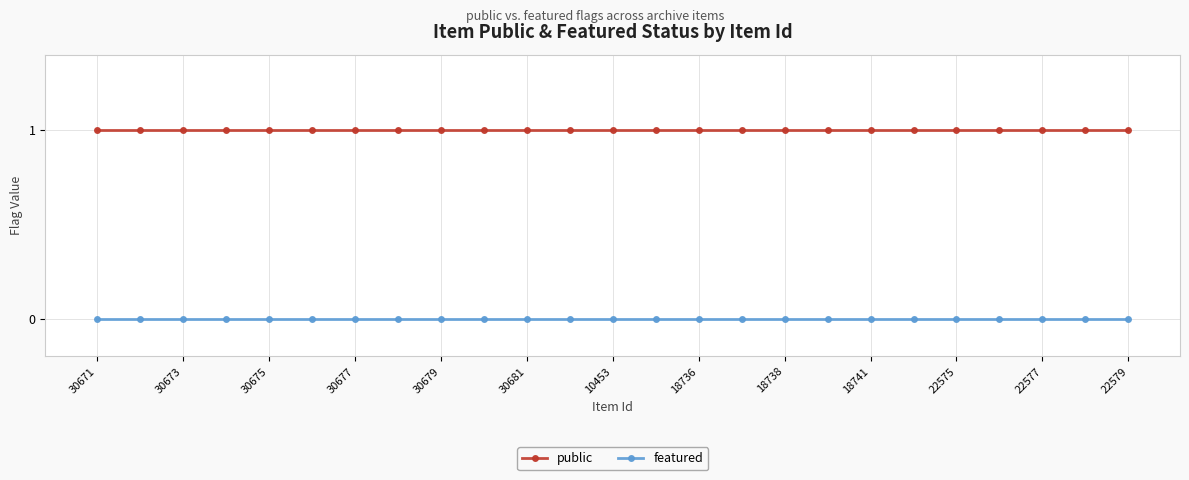

How many data points does each series have?

25